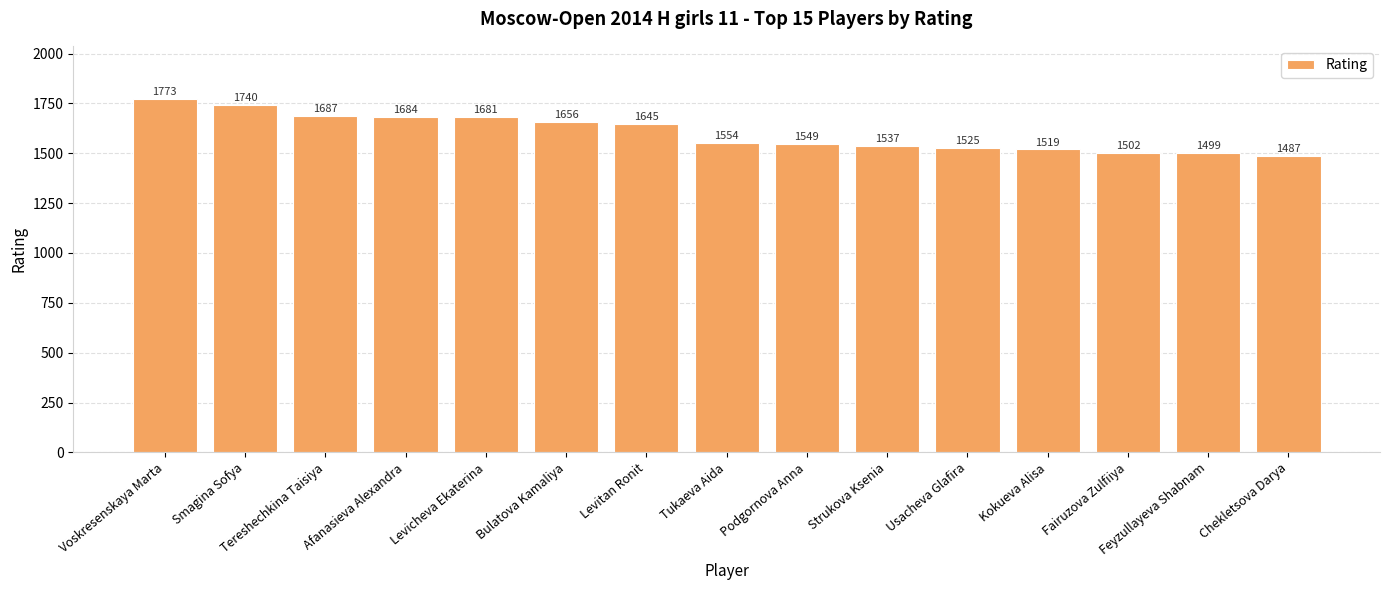

How many values are below 1554?

7